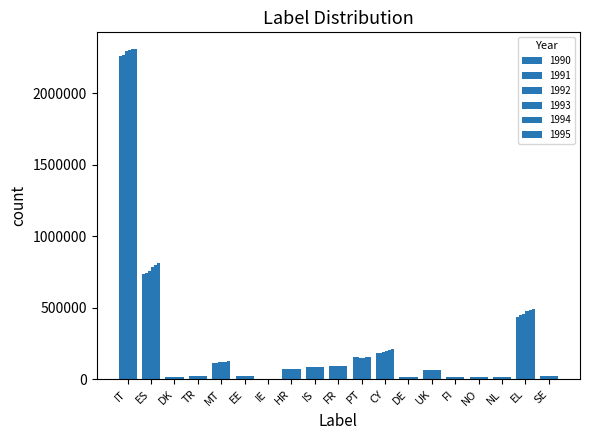

How many series are shown in this chart?

6